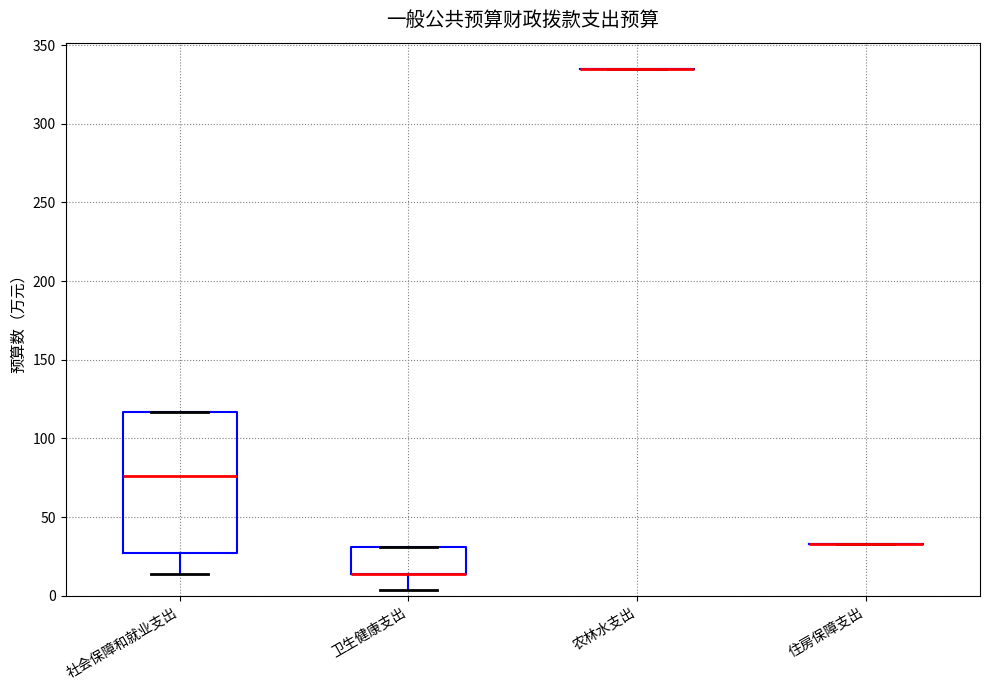

Where does the median line of the box for 社会保障和就业支出 sit on the y-axis? The values are not printed on the chart, so give them approximately, as read against the axis.

75